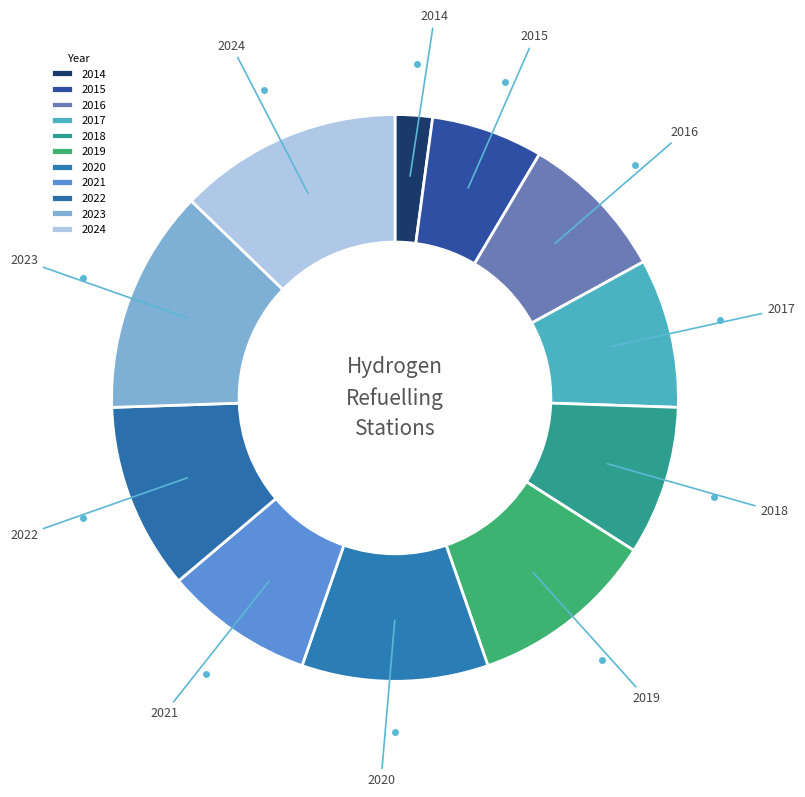

Approximately how many times larger is the value at 2023 compared to 2024?

1.0